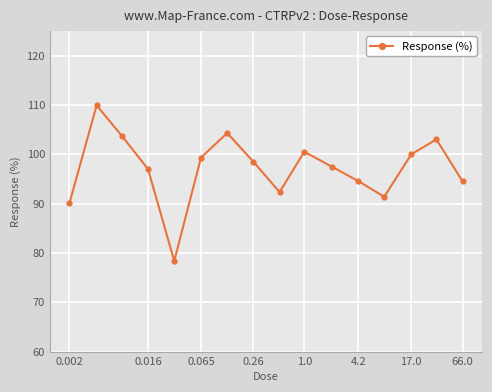

Reading left to right, list all the values displayed in this chart.

90.1	109.9	103.6	97.0	78.4	99.3	104.3	98.5	92.3	100.5	97.4	94.5	91.4	100.0	103.0	94.5